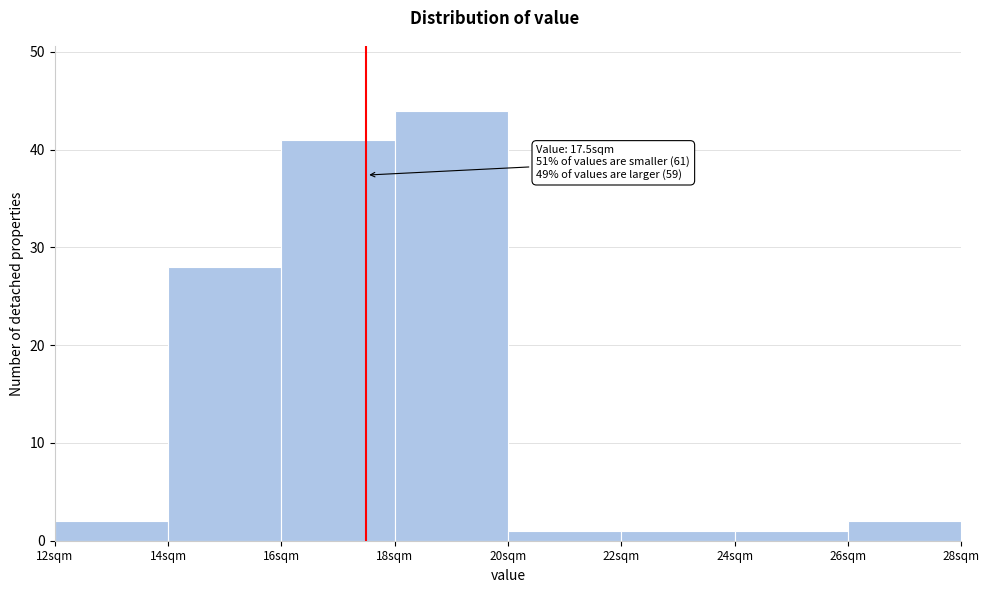

Over which range of the x-axis is the bar tallest?

18 to 20